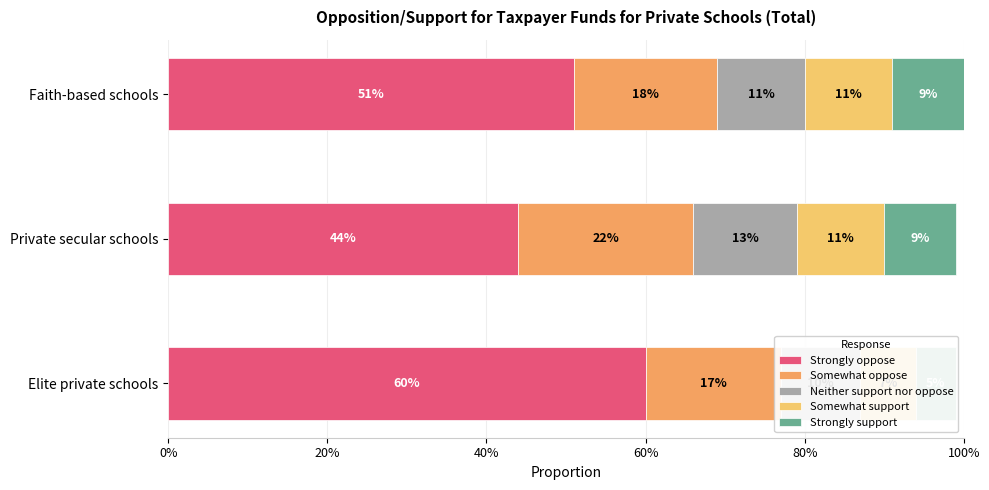

Rank the series by their maximum value, from highest to lowest.

Strongly oppose, Somewhat oppose, Neither support nor oppose, Somewhat support, Strongly support